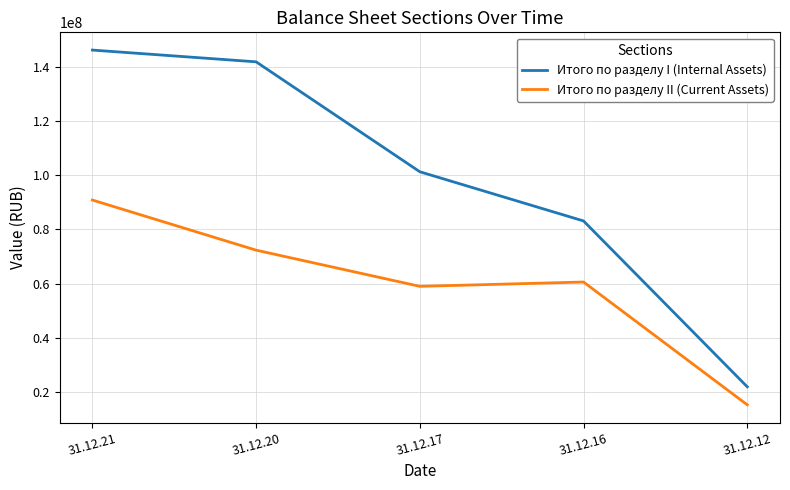

What is the total value across all series at 31.12.21?

236943287